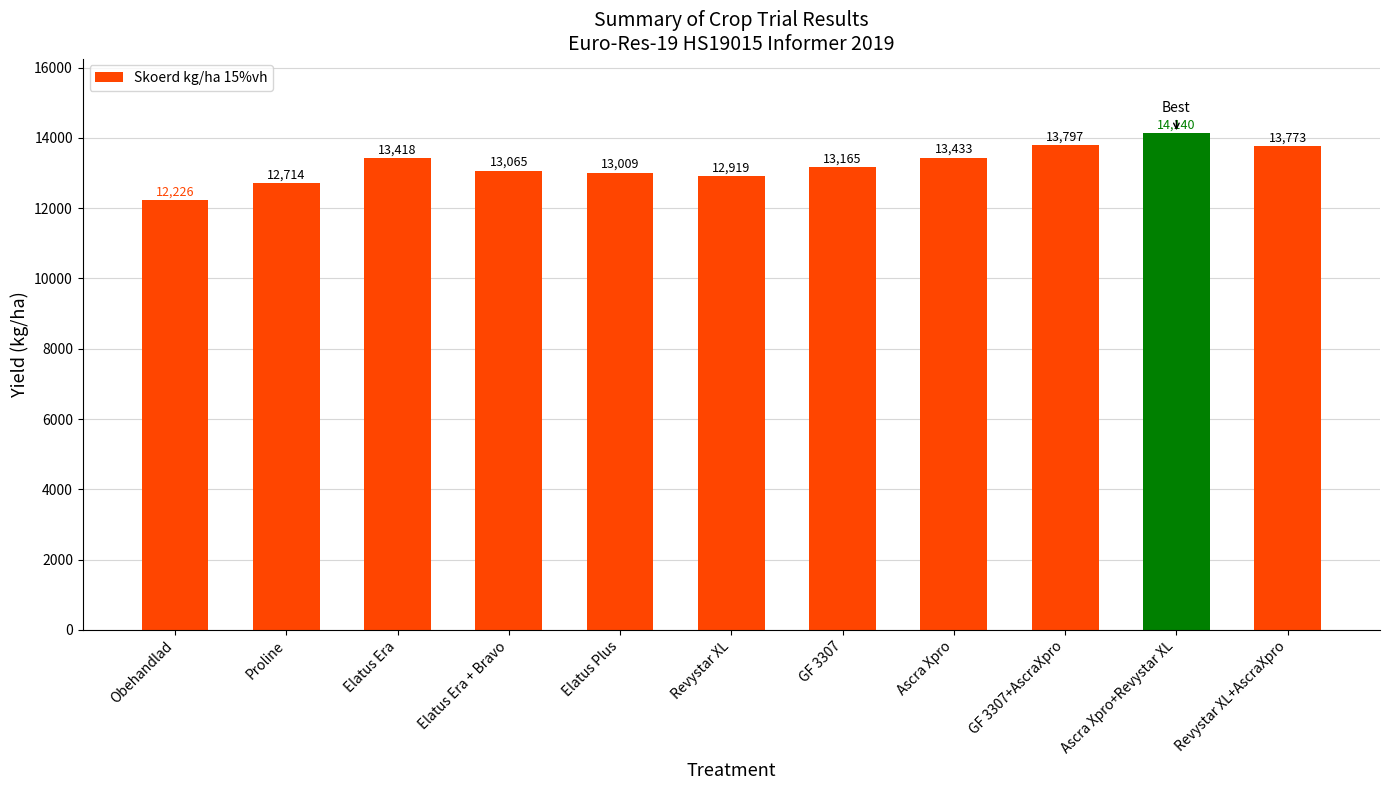

What is the greatest value displayed?

14140